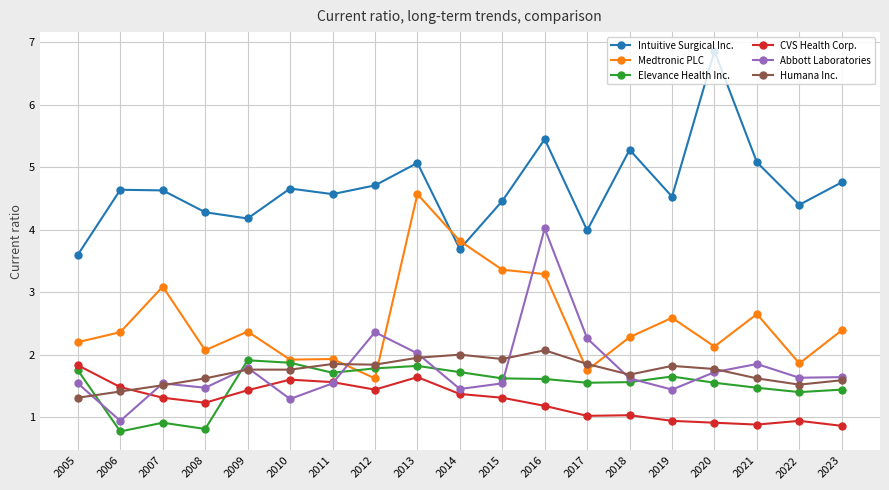

At which category does Elevance Health Inc. reach its first local valley?

2006